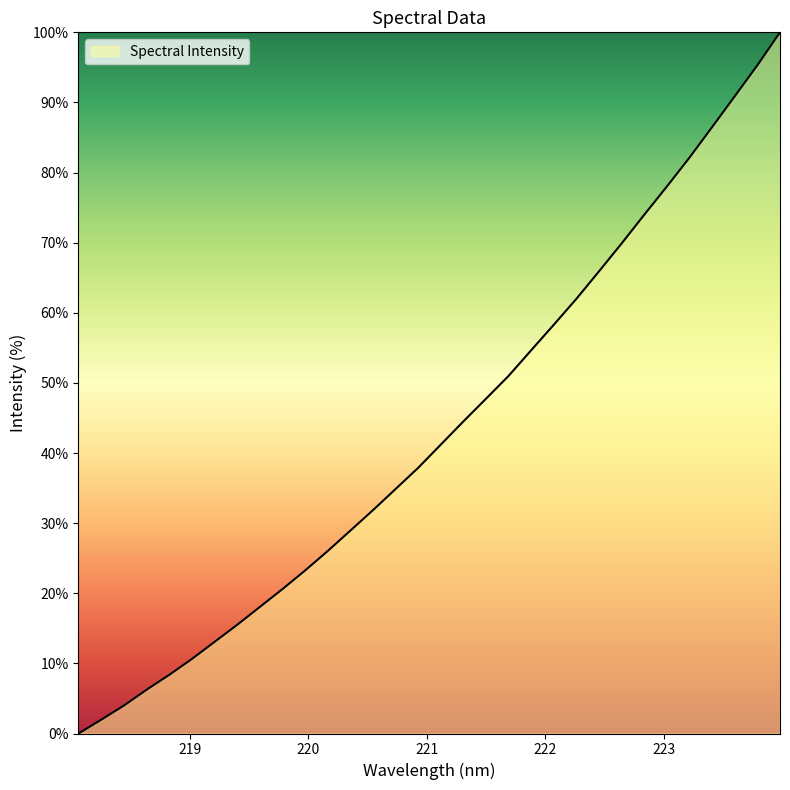

What is the maximum value shown in the chart?

100.0